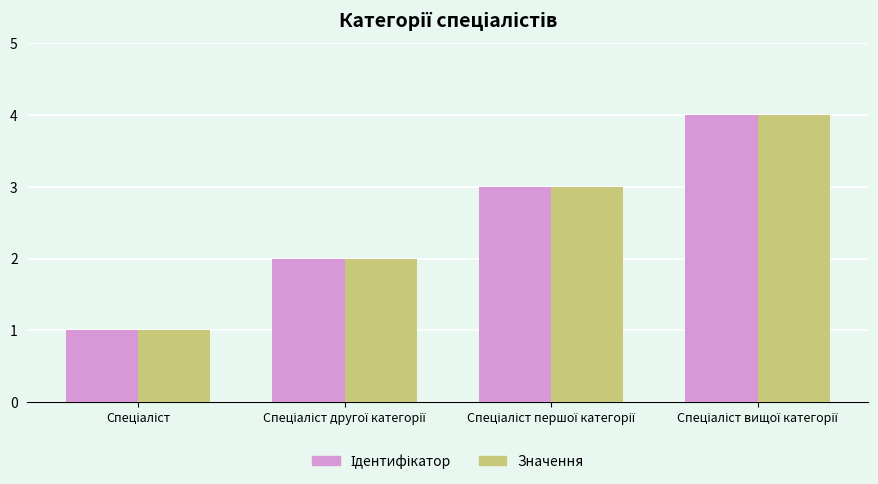

What is the maximum value shown in the chart?

4